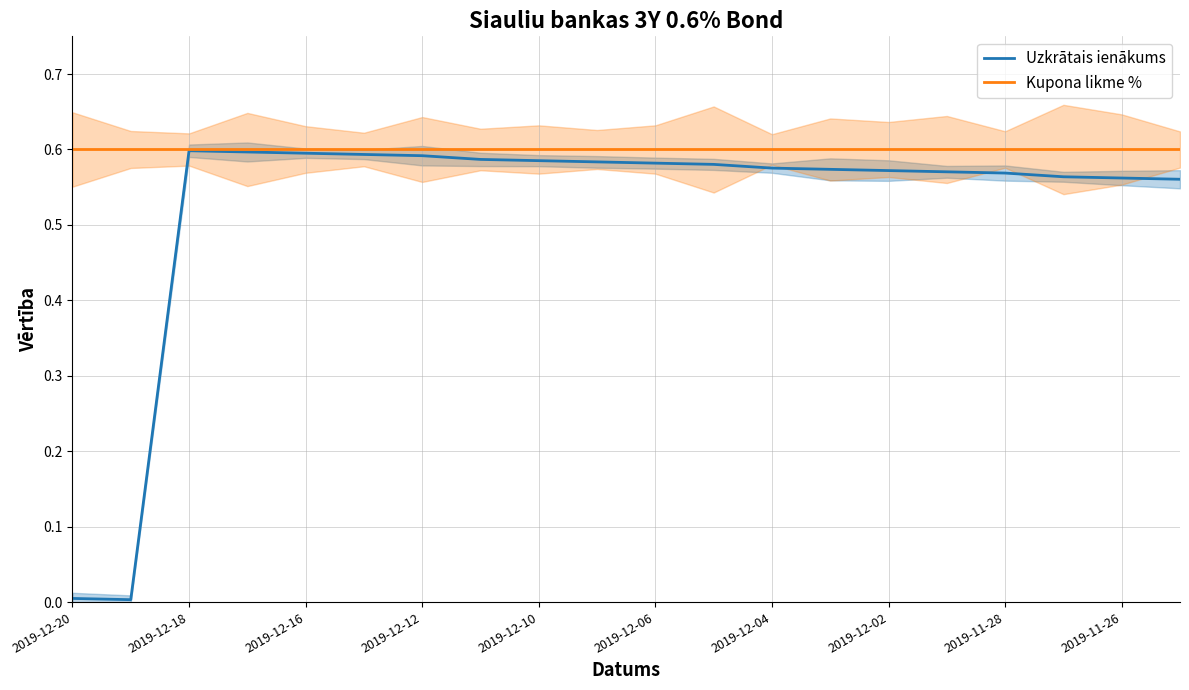

True or false: Kupona likme % has more than 2 points higher than both neighbors.

False